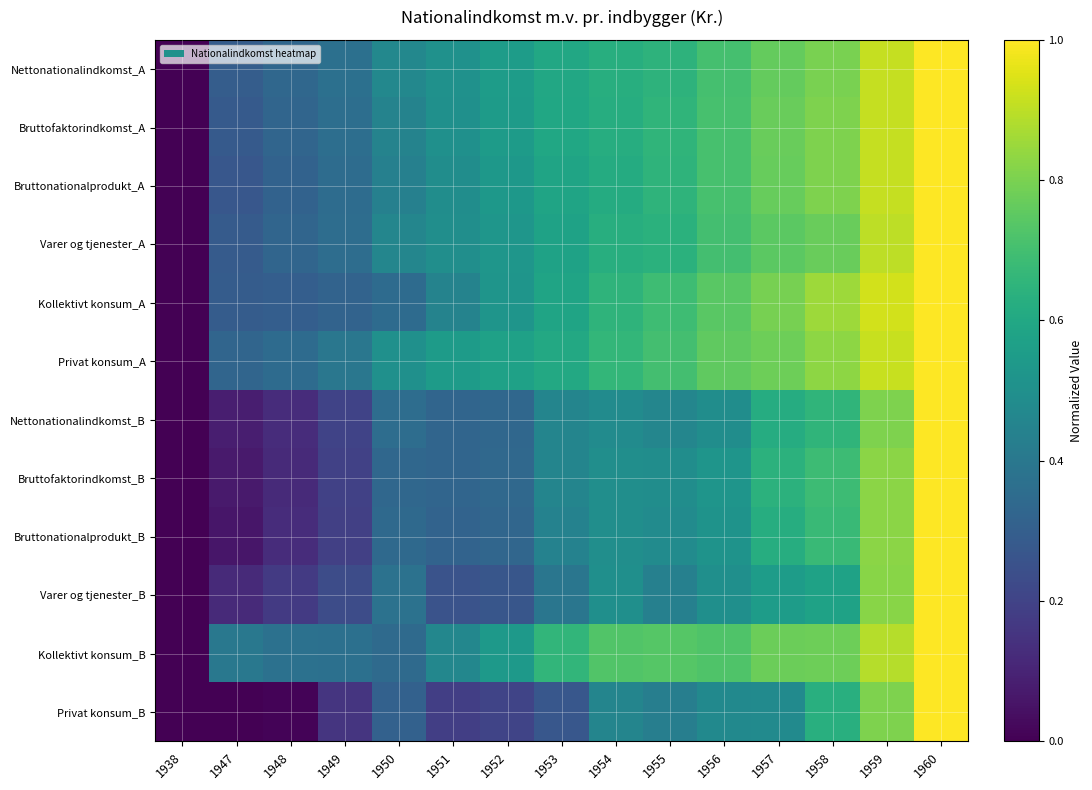

Reading right to left, extract all data points from this chart.

Nettonationalindkomst_A: 1960=1.0	1959=0.9	1958=0.8	1957=0.8	1956=0.7	1955=0.6	1954=0.6	1953=0.6	1952=0.6	1951=0.5	1950=0.5	1949=0.4	1948=0.3	1947=0.3	1938=0.0
Bruttofaktorindkomst_A: 1960=1.0	1959=0.9	1958=0.8	1957=0.8	1956=0.7	1955=0.7	1954=0.6	1953=0.6	1952=0.6	1951=0.5	1950=0.4	1949=0.4	1948=0.3	1947=0.3	1938=0.0
Bruttonationalprodukt_A: 1960=1.0	1959=0.9	1958=0.8	1957=0.8	1956=0.7	1955=0.7	1954=0.6	1953=0.6	1952=0.5	1951=0.5	1950=0.4	1949=0.4	1948=0.3	1947=0.3	1938=0.0
Varer og tjenester_A: 1960=1.0	1959=0.9	1958=0.8	1957=0.7	1956=0.7	1955=0.6	1954=0.6	1953=0.6	1952=0.5	1951=0.5	1950=0.5	1949=0.4	1948=0.3	1947=0.3	1938=0.0
Kollektivt konsum_A: 1960=1.0	1959=0.9	1958=0.9	1957=0.8	1956=0.7	1955=0.7	1954=0.7	1953=0.6	1952=0.5	1951=0.4	1950=0.3	1949=0.3	1948=0.3	1947=0.3	1938=0.0
Privat konsum_A: 1960=1.0	1959=0.9	1958=0.8	1957=0.8	1956=0.8	1955=0.7	1954=0.7	1953=0.6	1952=0.6	1951=0.6	1950=0.5	1949=0.4	1948=0.4	1947=0.3	1938=0.0
Nettonationalindkomst_B: 1960=1.0	1959=0.8	1958=0.7	1957=0.6	1956=0.5	1955=0.5	1954=0.5	1953=0.5	1952=0.3	1951=0.3	1950=0.4	1949=0.2	1948=0.1	1947=0.1	1938=0.0
Bruttofaktorindkomst_B: 1960=1.0	1959=0.8	1958=0.7	1957=0.6	1956=0.5	1955=0.5	1954=0.5	1953=0.5	1952=0.3	1951=0.3	1950=0.3	1949=0.2	1948=0.1	1947=0.1	1938=0.0
Bruttonationalprodukt_B: 1960=1.0	1959=0.8	1958=0.7	1957=0.6	1956=0.5	1955=0.5	1954=0.5	1953=0.4	1952=0.3	1951=0.3	1950=0.3	1949=0.2	1948=0.1	1947=0.1	1938=0.0
Varer og tjenester_B: 1960=1.0	1959=0.8	1958=0.6	1957=0.6	1956=0.5	1955=0.4	1954=0.5	1953=0.4	1952=0.3	1951=0.3	1950=0.4	1949=0.2	1948=0.2	1947=0.1	1938=0.0
Kollektivt konsum_B: 1960=1.0	1959=0.9	1958=0.8	1957=0.8	1956=0.7	1955=0.7	1954=0.7	1953=0.7	1952=0.5	1951=0.5	1950=0.3	1949=0.4	1948=0.4	1947=0.4	1938=0.0
Privat konsum_B: 1960=1.0	1959=0.8	1958=0.6	1957=0.5	1956=0.5	1955=0.4	1954=0.5	1953=0.3	1952=0.2	1951=0.2	1950=0.3	1949=0.2	1948=0.0	1947=0.0	1938=0.0